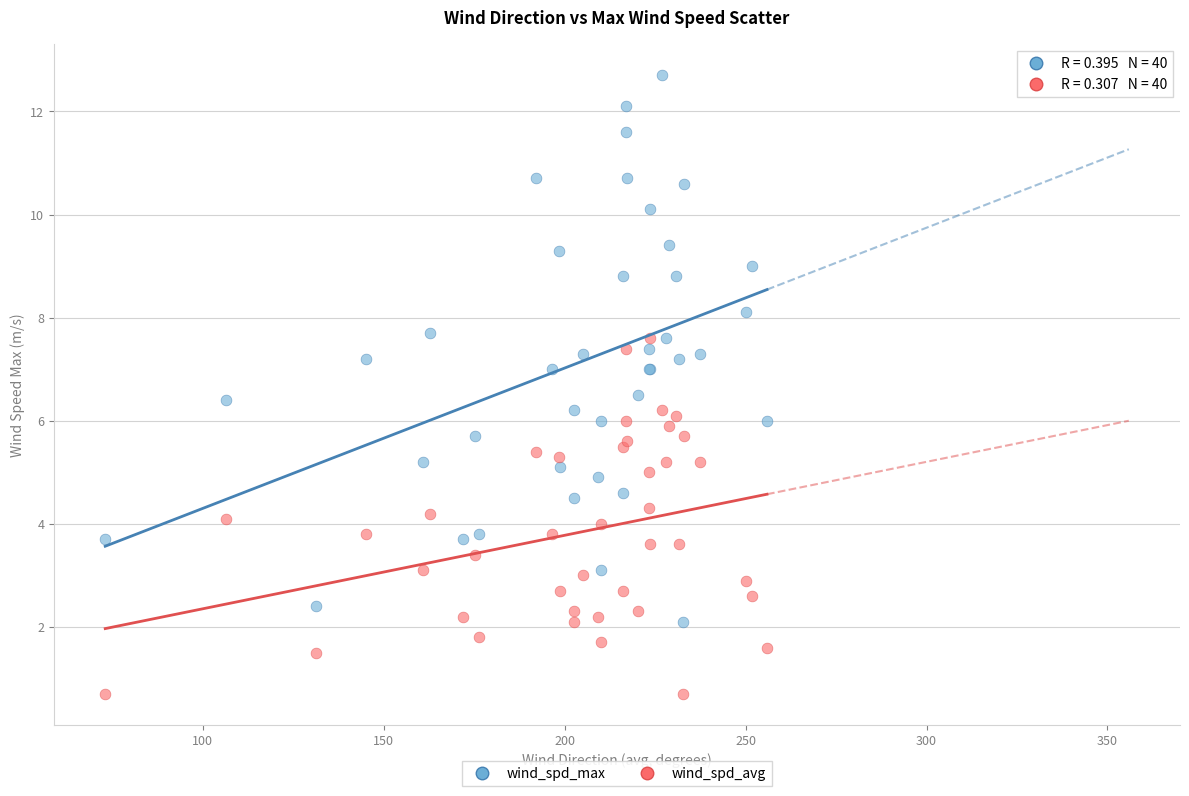

Which series reaches the minimum Y coordinate?

wind_spd_avg